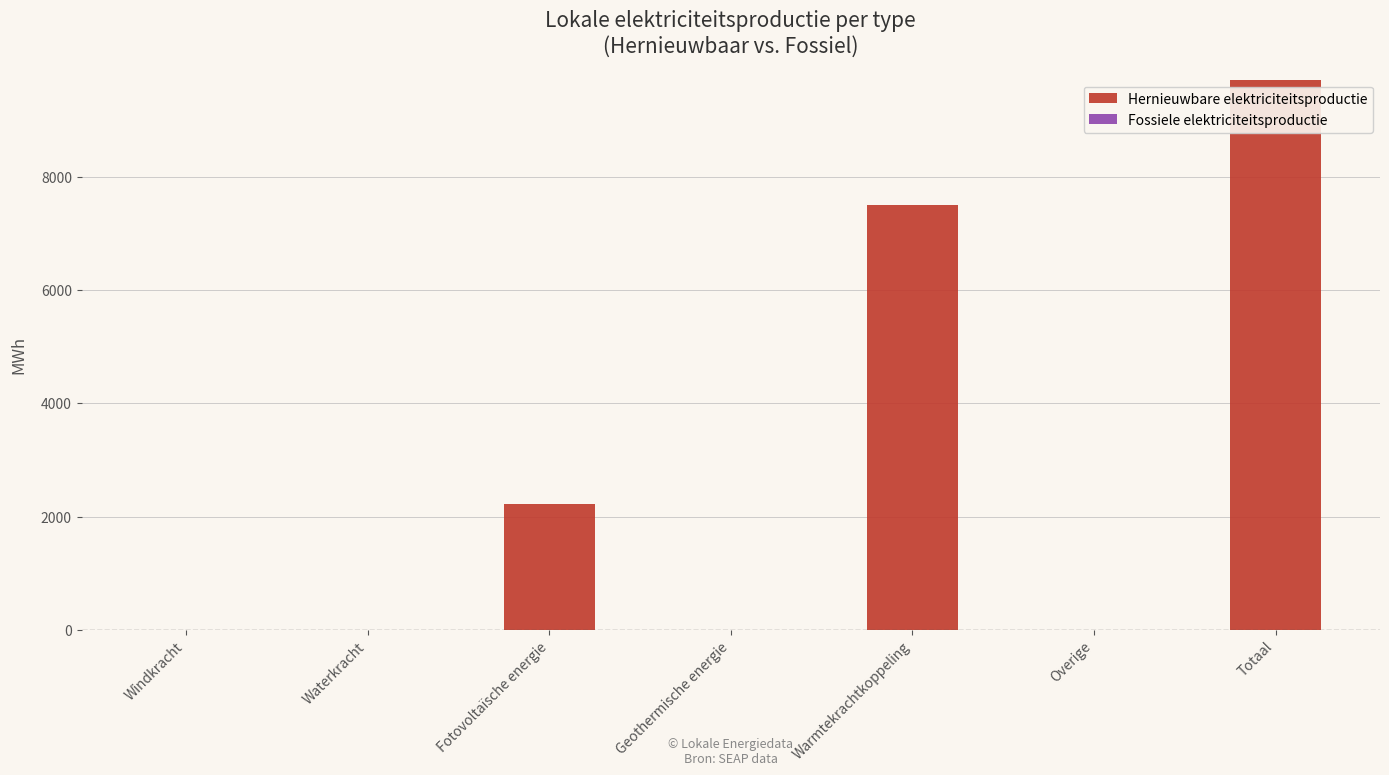

What value does the data have at Warmtekrachtkoppeling?

7497.0